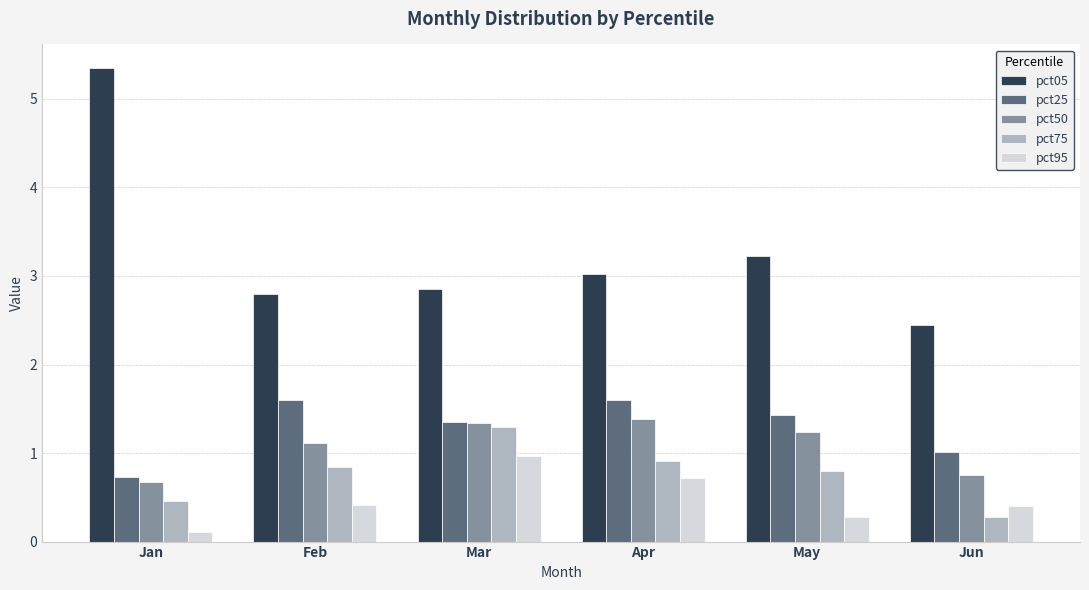

The value of pct75 at Feb is 0.2. True or false?

False